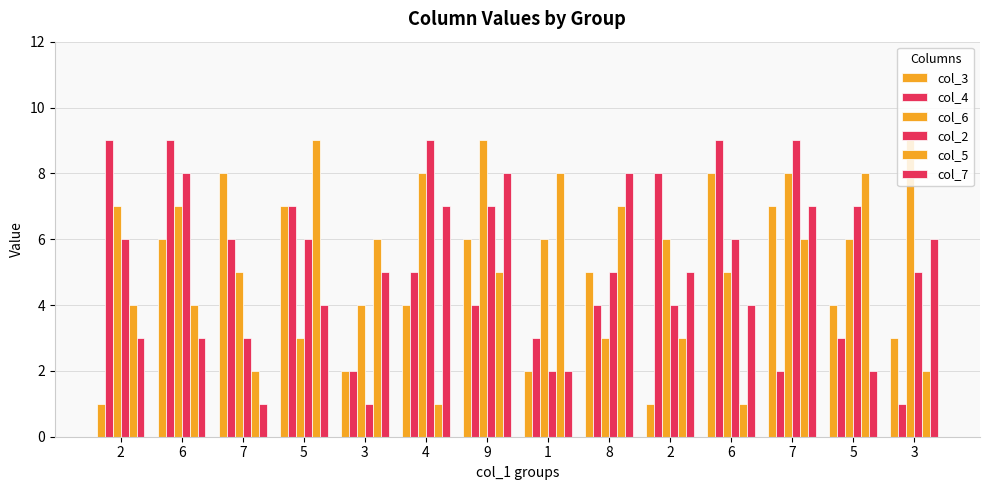

Reading left to right, what are all the values shown in this chart?

col_3: 2=1	6=6	7=8	5=7	3=2	4=4	9=6	1=2	8=5	2=1	6=8	7=7	5=4	3=3
col_4: 2=9	6=9	7=6	5=7	3=2	4=5	9=4	1=3	8=4	2=8	6=9	7=2	5=3	3=1
col_6: 2=7	6=7	7=5	5=3	3=4	4=8	9=9	1=6	8=3	2=6	6=5	7=8	5=6	3=9
col_2: 2=6	6=8	7=3	5=6	3=1	4=9	9=7	1=2	8=5	2=4	6=6	7=9	5=7	3=5
col_5: 2=4	6=4	7=2	5=9	3=6	4=1	9=5	1=8	8=7	2=3	6=1	7=6	5=8	3=2
col_7: 2=3	6=3	7=1	5=4	3=5	4=7	9=8	1=2	8=8	2=5	6=4	7=7	5=2	3=6